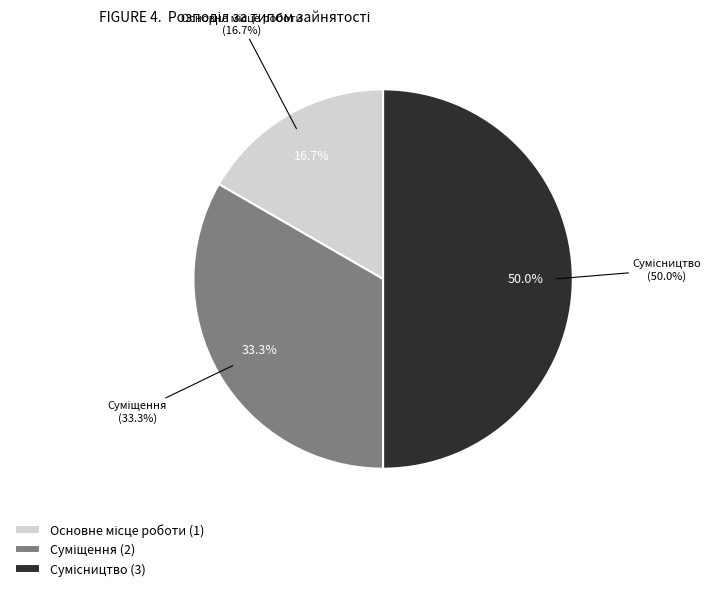

What is the ratio of the value at Суміщення to the value at Сумісництво?

0.7